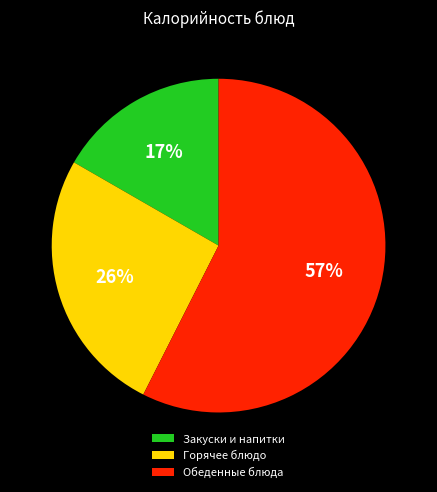

Do Горячее блюдо and Закуски и напитки together represent more than half of the pie?

No